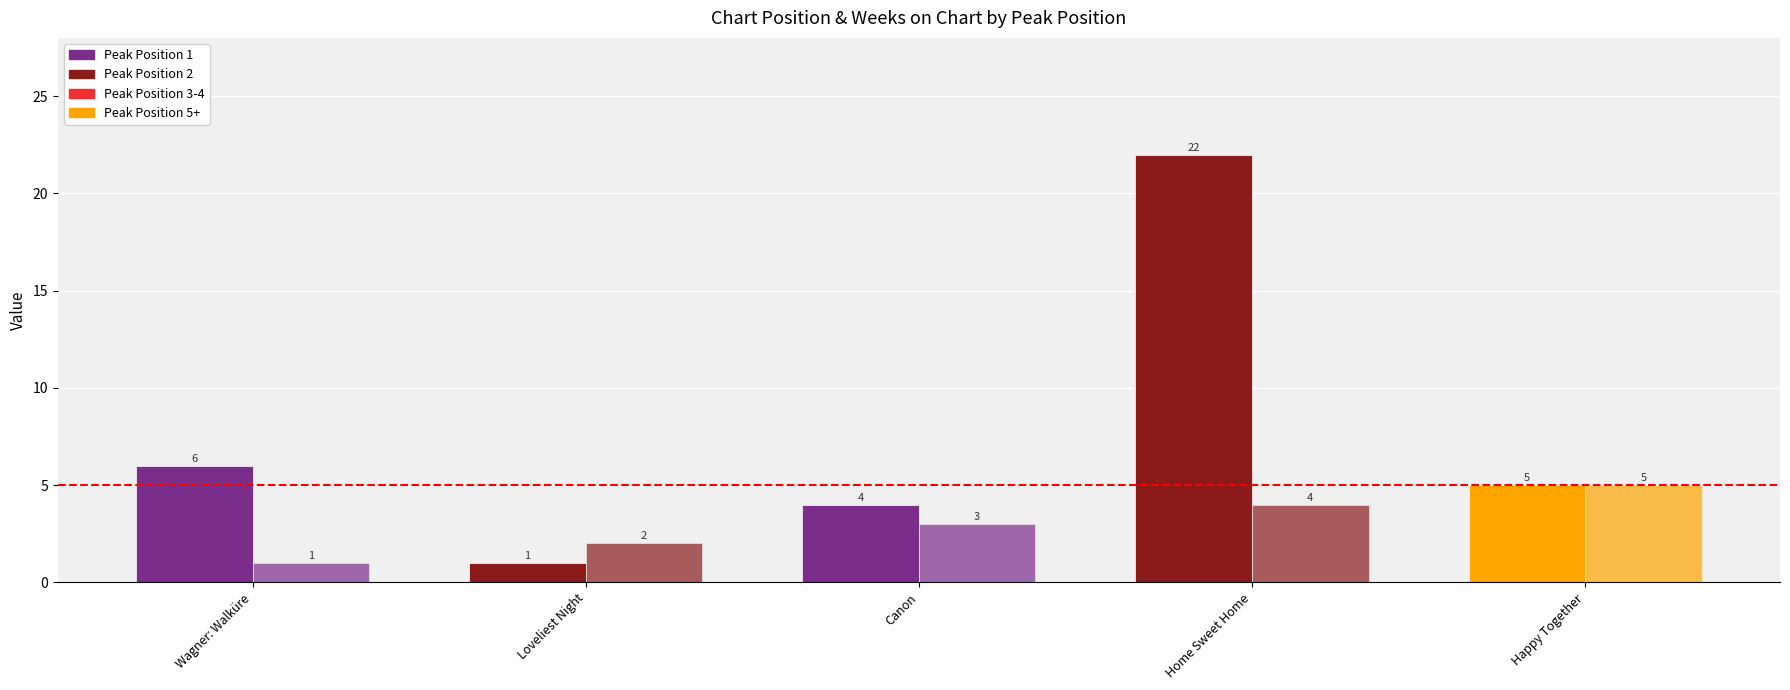

Count the number of data series in this chart.

2